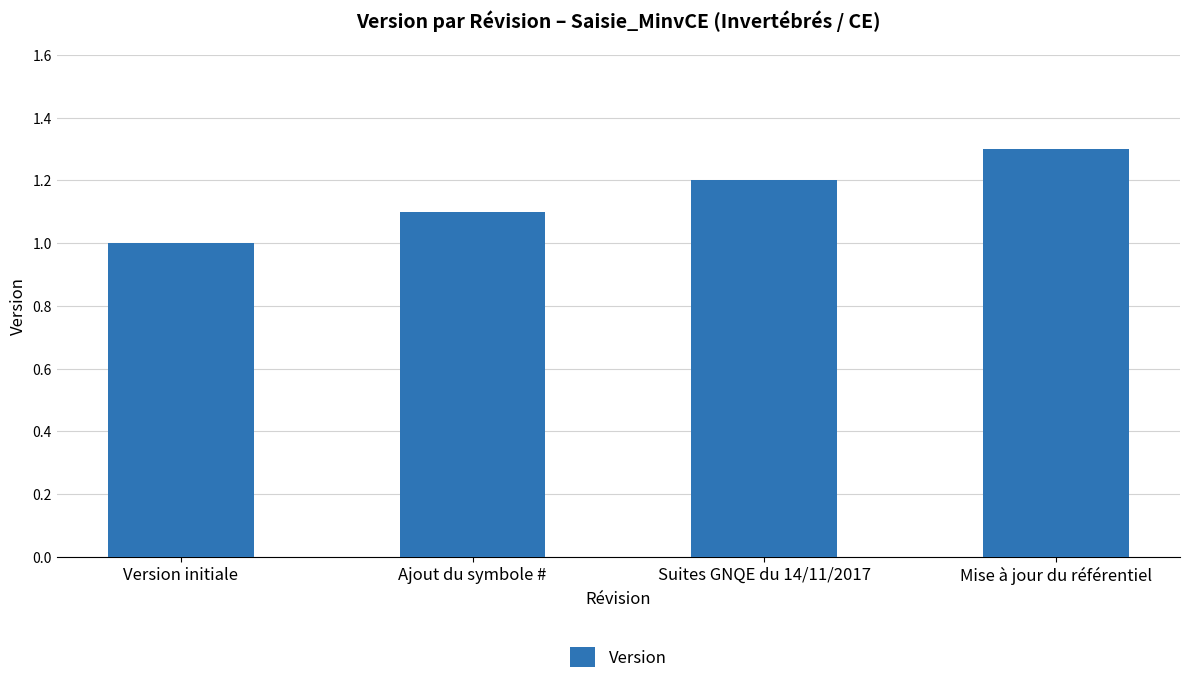

What is the label of the 1st bar from the right?

Mise à jour du référentiel